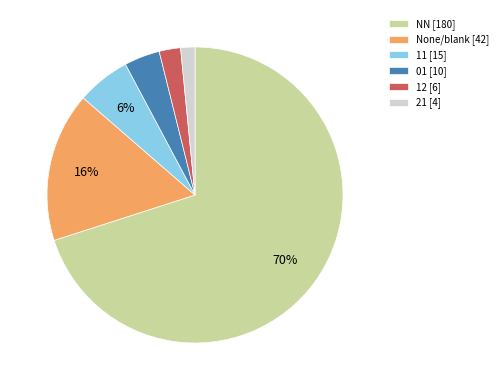

Does any single category account for the majority?

Yes